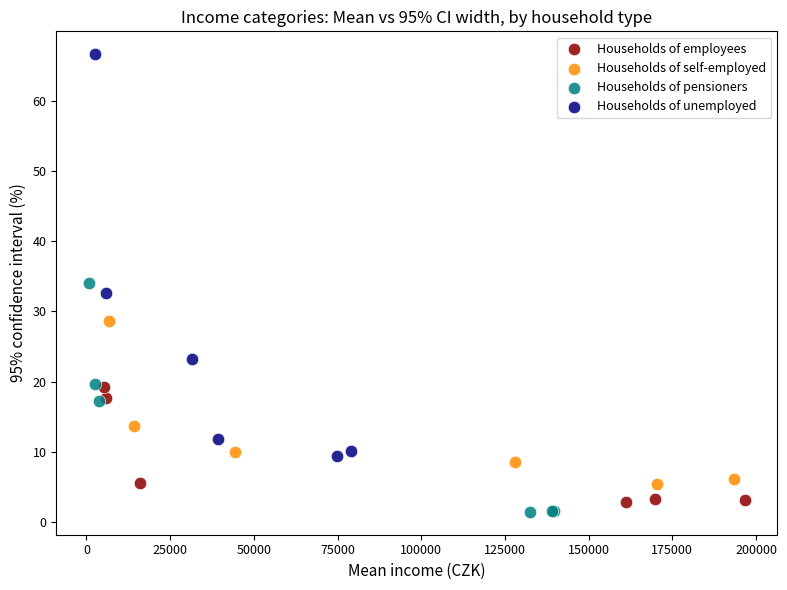

Which series reaches the maximum Y coordinate?

Households of unemployed